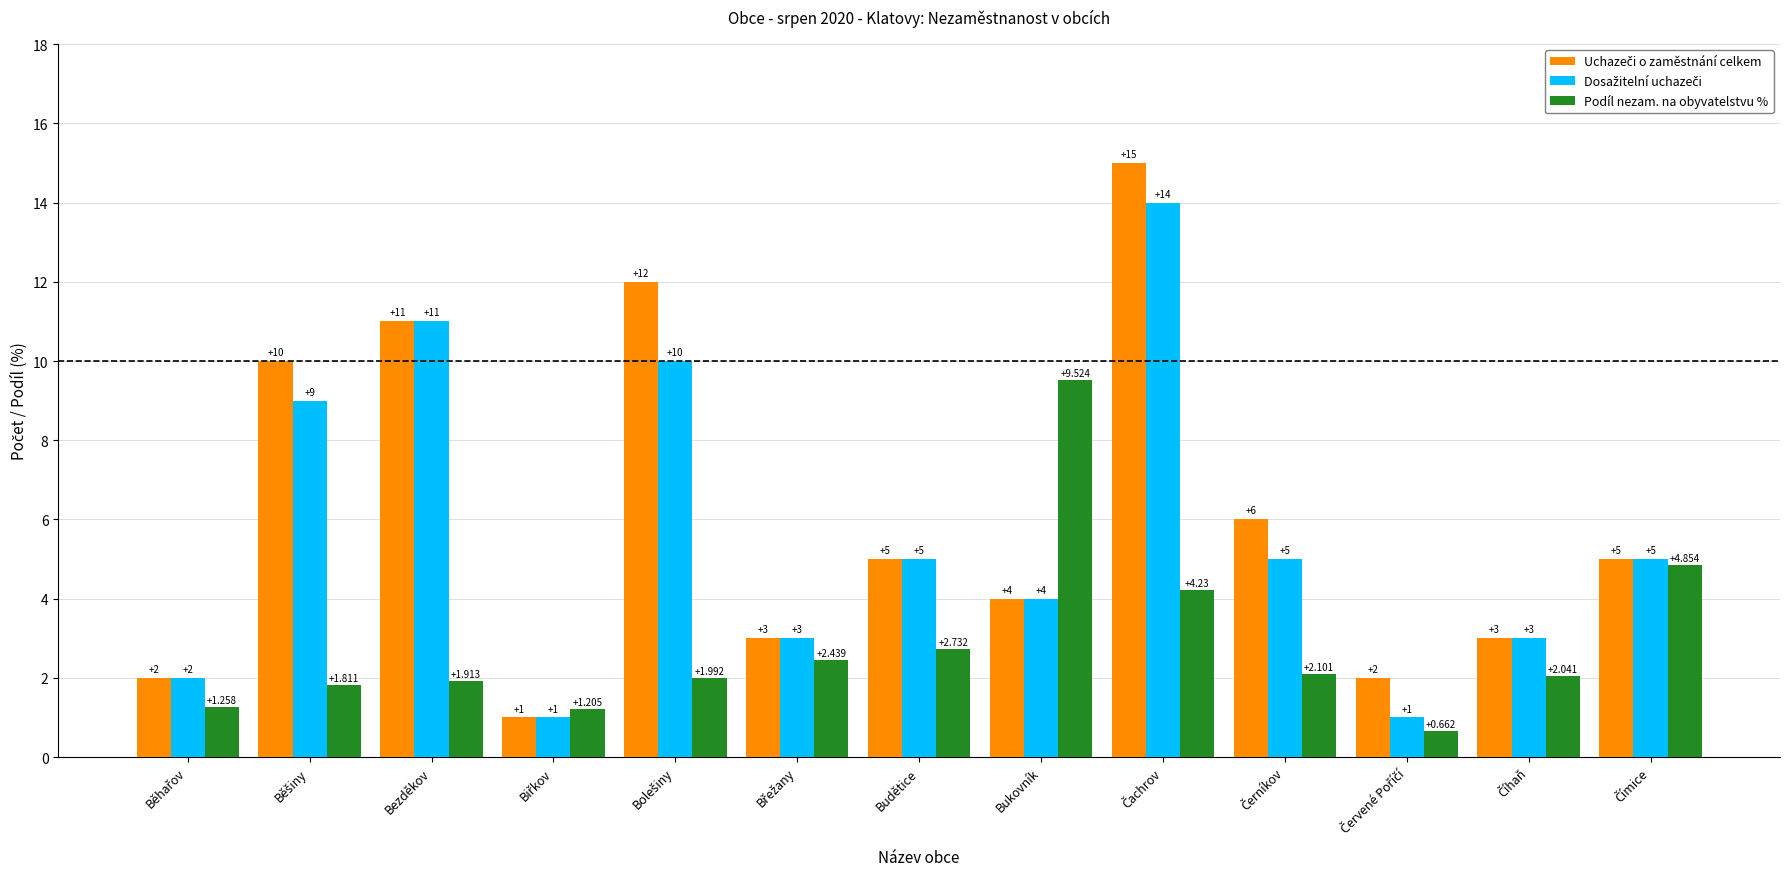

At which label does Dosažitelní uchazeči reach its peak?

Čachrov